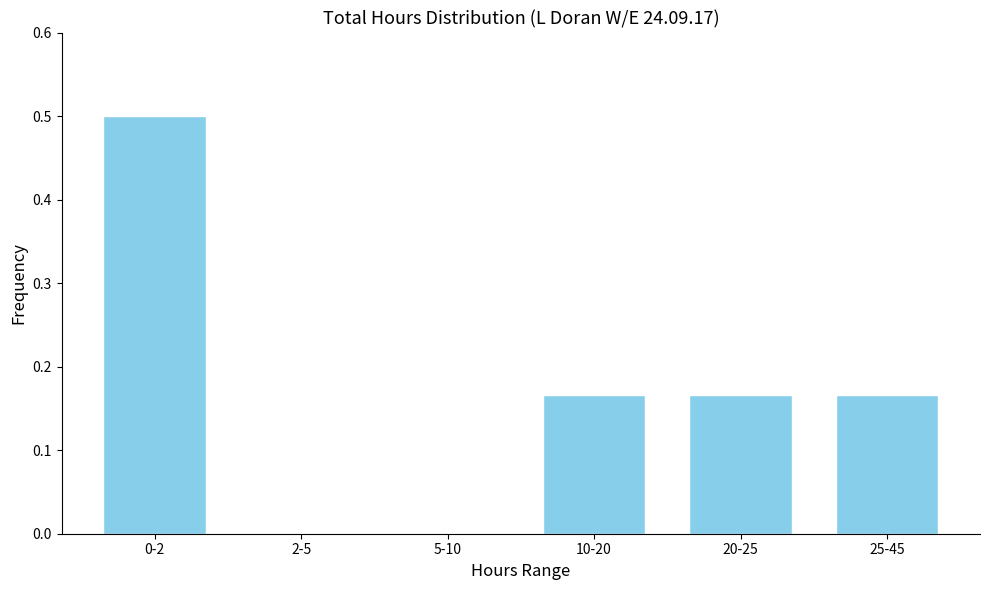

What is the change in value from 0-2 to 5-10?

-0.5